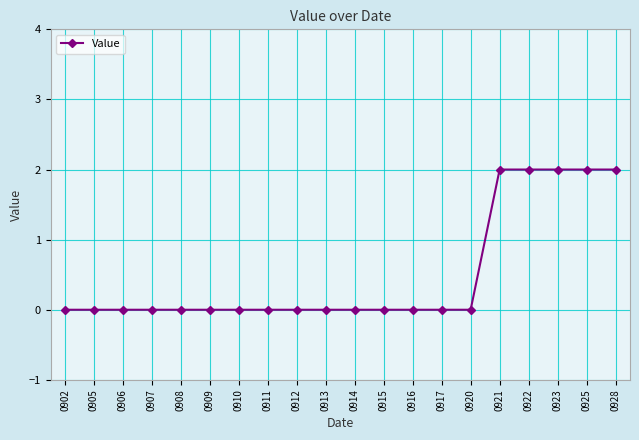

Reading left to right, what are all the values shown in this chart?

0	0	0	0	0	0	0	0	0	0	0	0	0	0	0	2	2	2	2	2